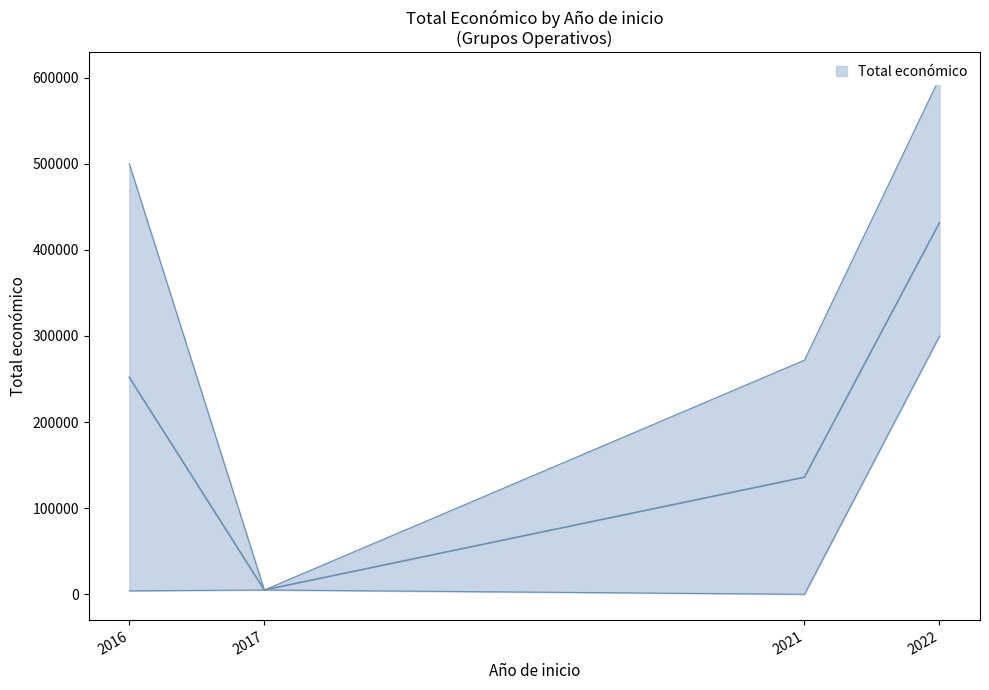

Is this an area chart (filled region under the line)?

No